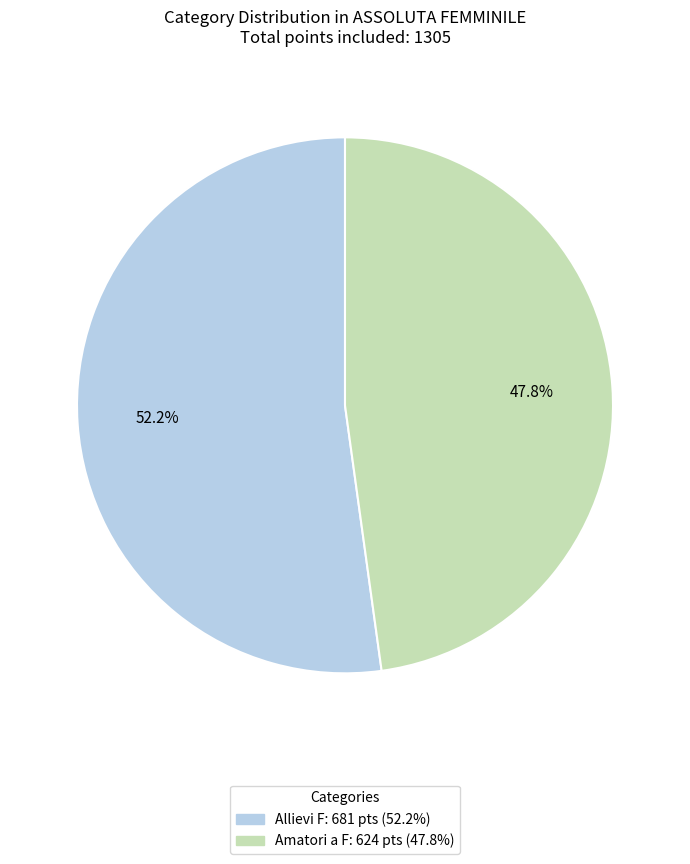

What percentage is the Allievi F slice, to the nearest percent?

52%